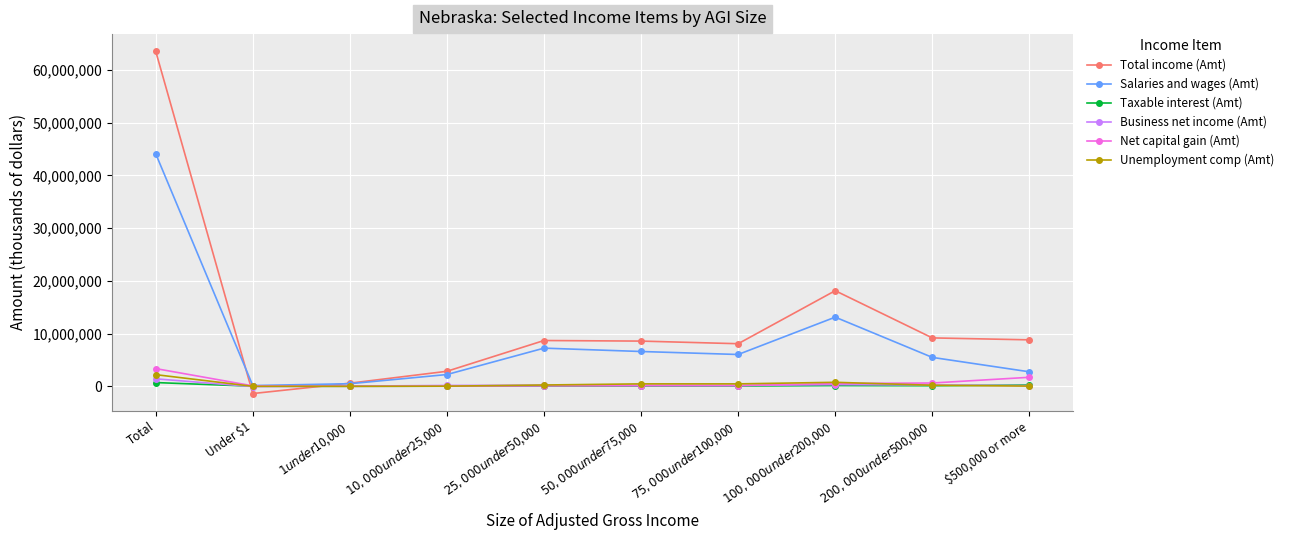

At which category does the chart reach its peak across all series?

Total